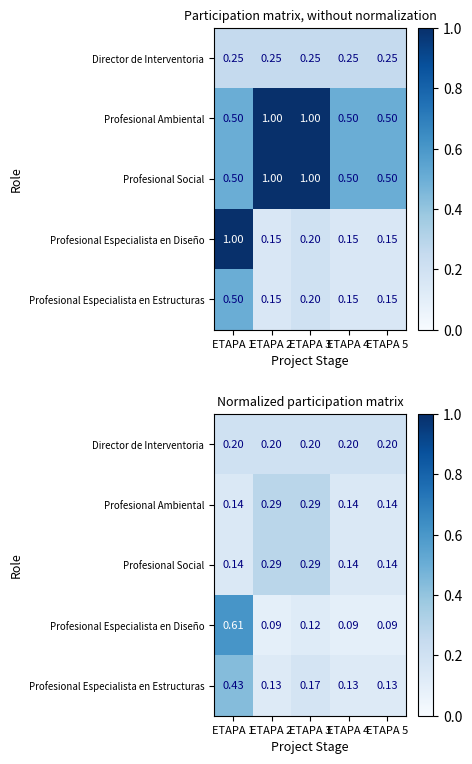

Which series has the widest spread of values?

Profesional Especialista en Diseño